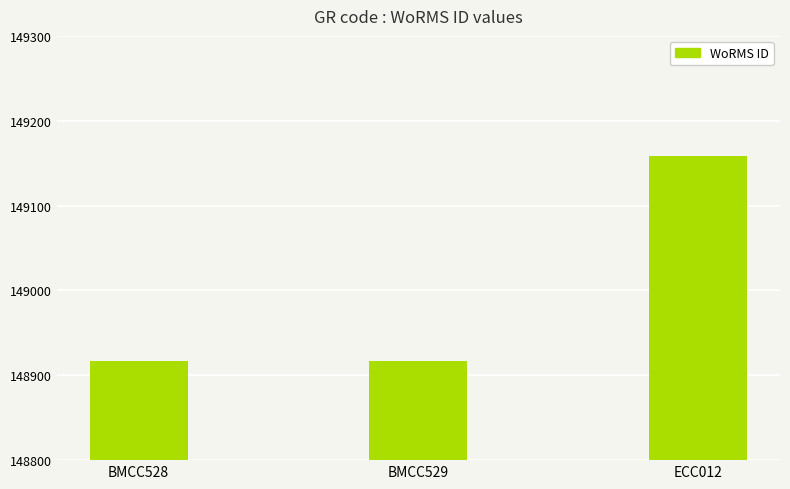

Count the values in the range 148917 to 149158.

3